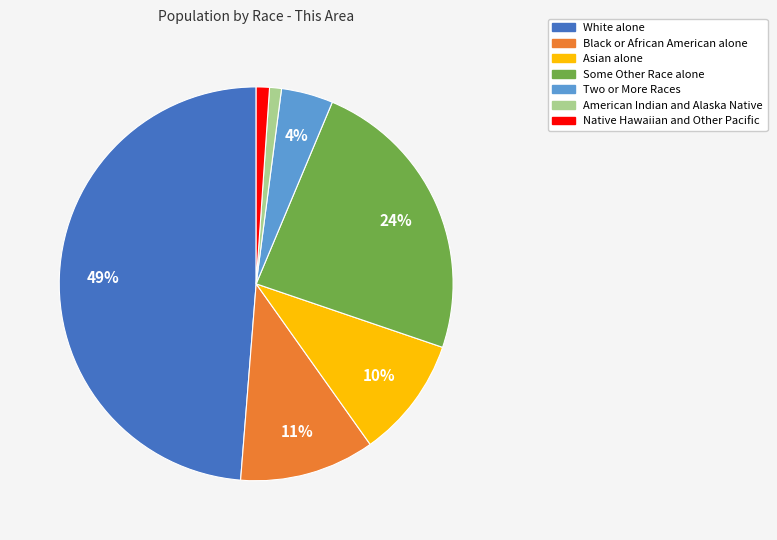

Is the sum of Native Hawaiian and Other Pacific and Black or African American alone greater than half?

No